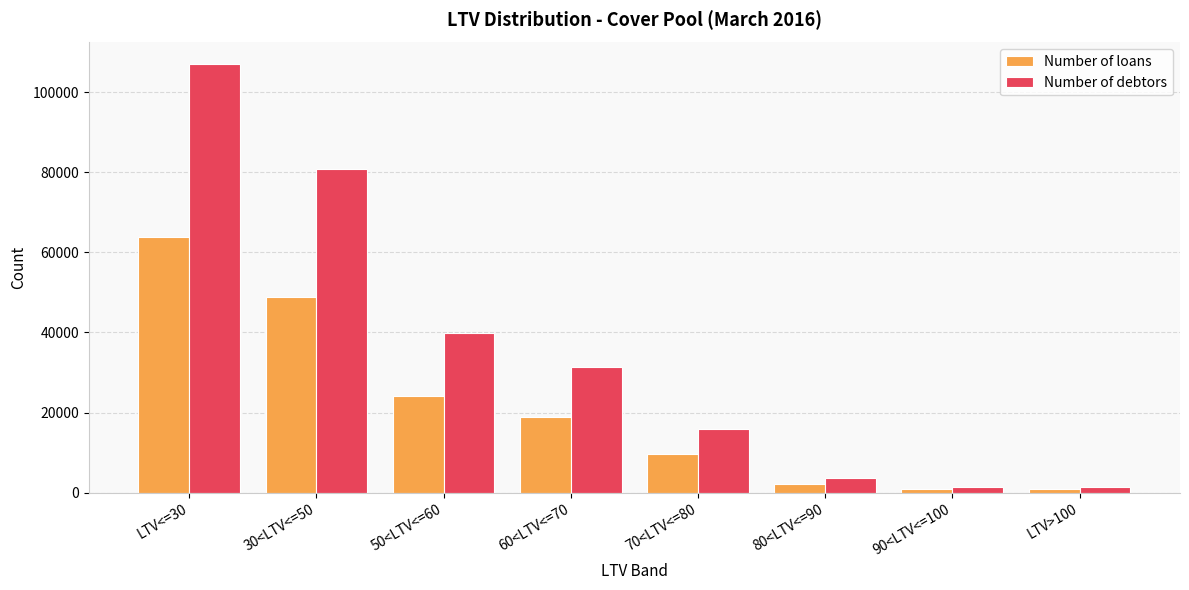

Rank the series by their average value, from lowest to highest.

Number of loans, Number of debtors